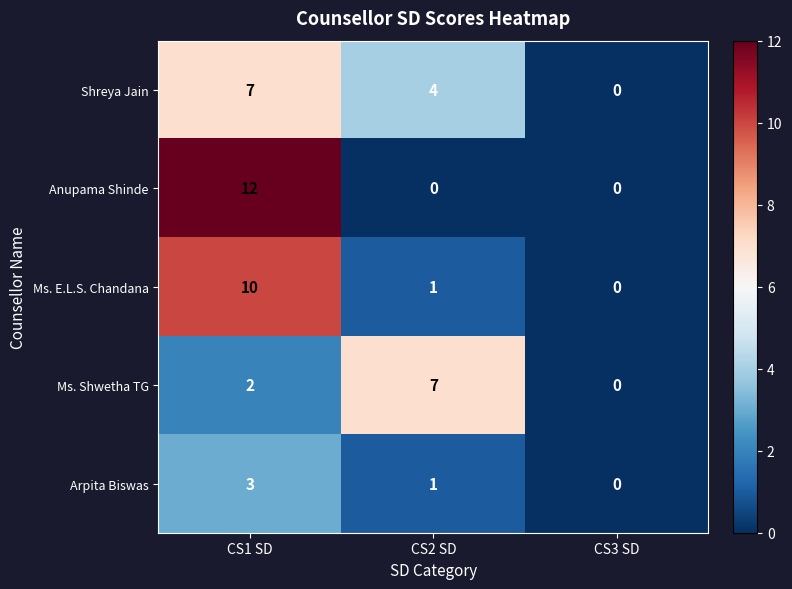

Rank the categories by Ms. E.L.S. Chandana value from highest to lowest.

CS1 SD, CS2 SD, CS3 SD